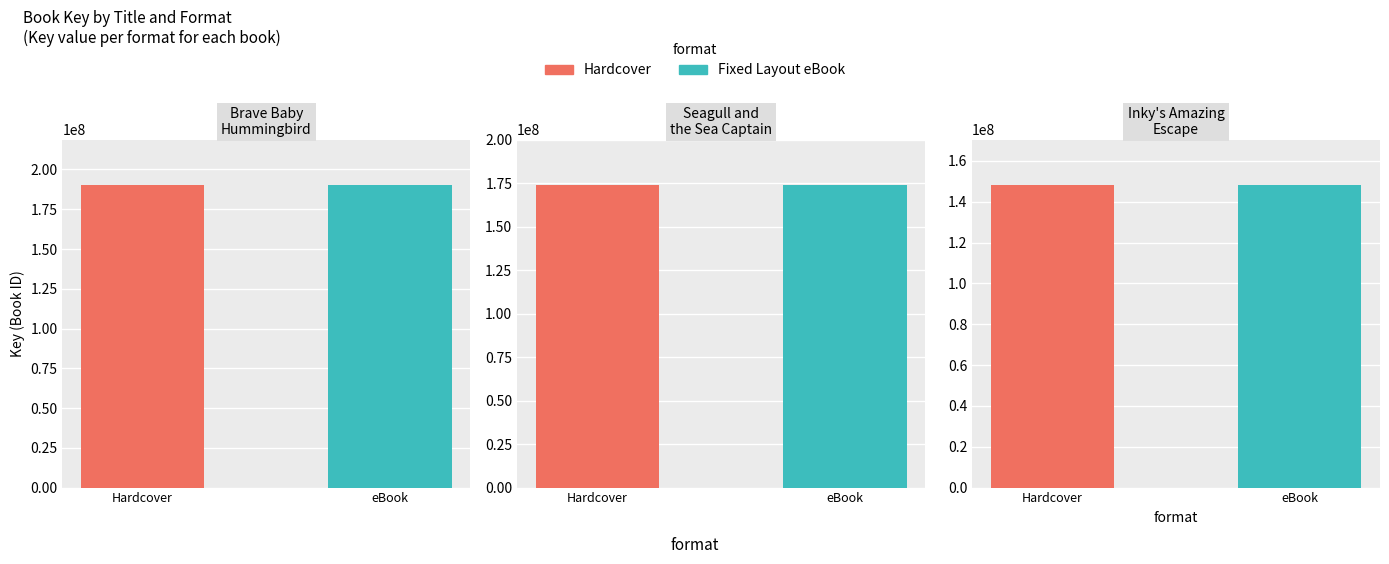

What is the value of the Hardcover bar at the 2nd from the left?

174010769